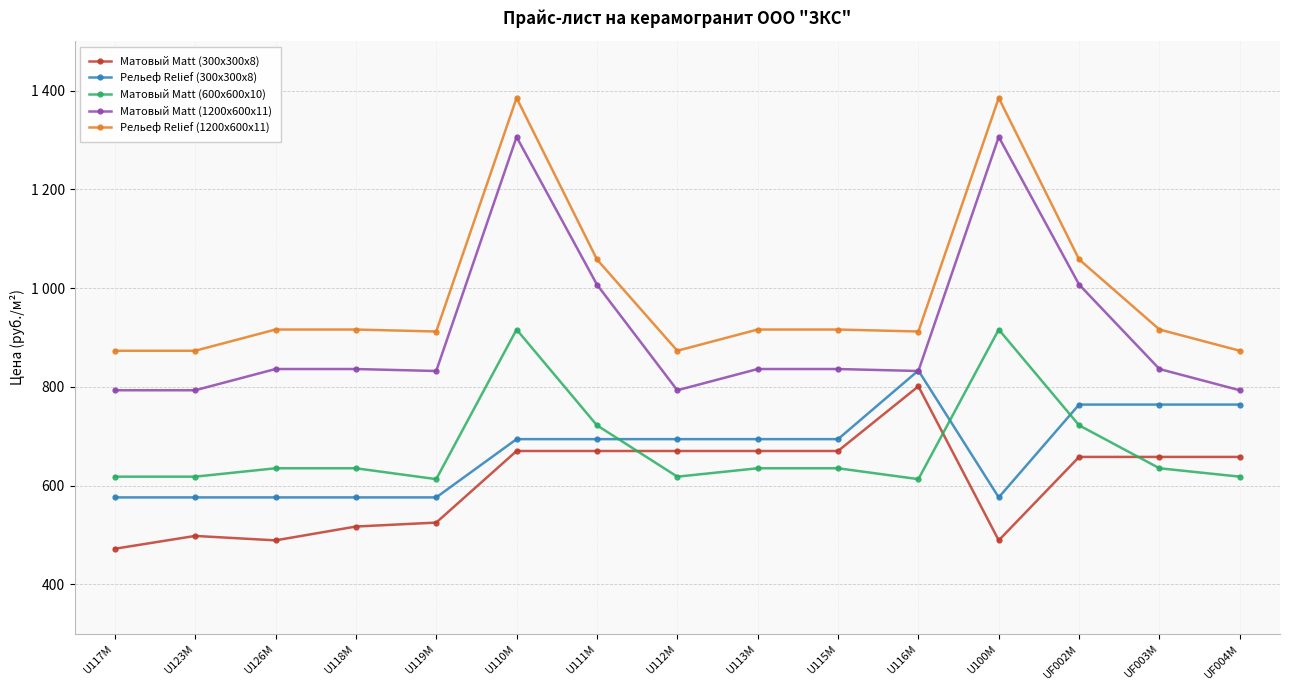

True or false: Матовый Matt (1200x600x11) and Матовый Matt (600x600x10) cross at least once.

False